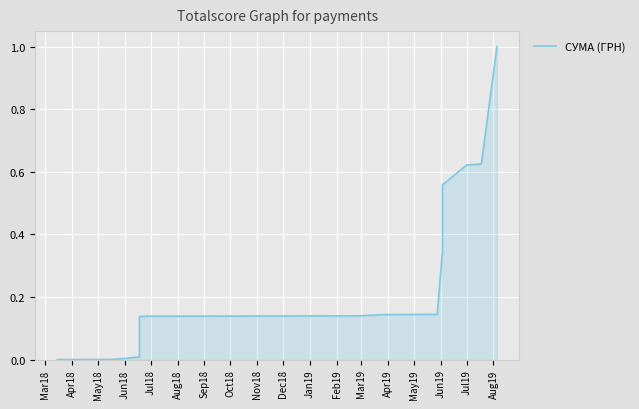

Reading left to right, what are all the values shown in this chart?

0.0	0.0	0.0	0.0	0.0	0.1	0.1	0.1	0.1	0.1	0.1	0.1	0.1	0.1	0.1	0.1	0.1	0.1	0.1	0.1	0.1	0.1	0.1	0.1	0.1	0.1	0.1	0.1	0.3	0.6	0.6	0.6	1.0